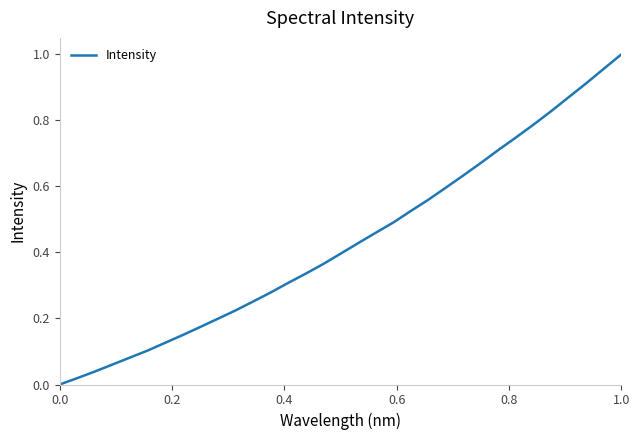

True or false: the data has more than 0 interior local peaks.

False